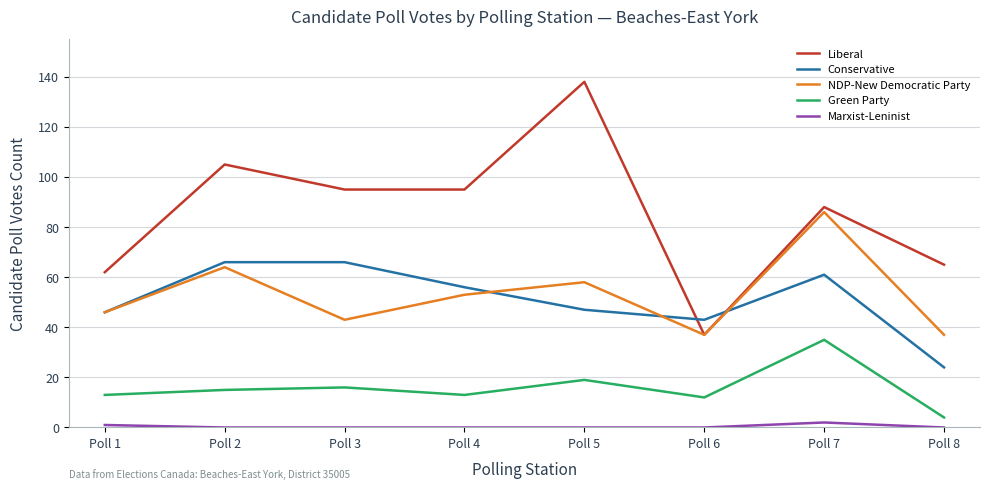

How many lines are shown in the chart?

5